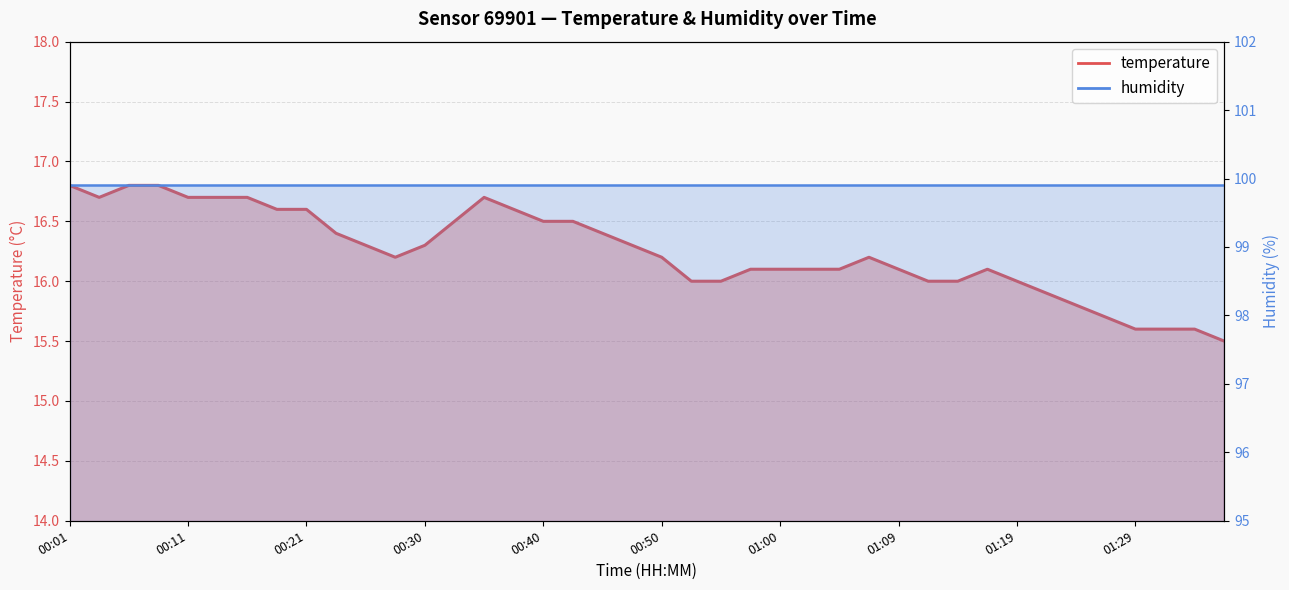

True or false: there are more than 1 points higher than both neighbors.

True